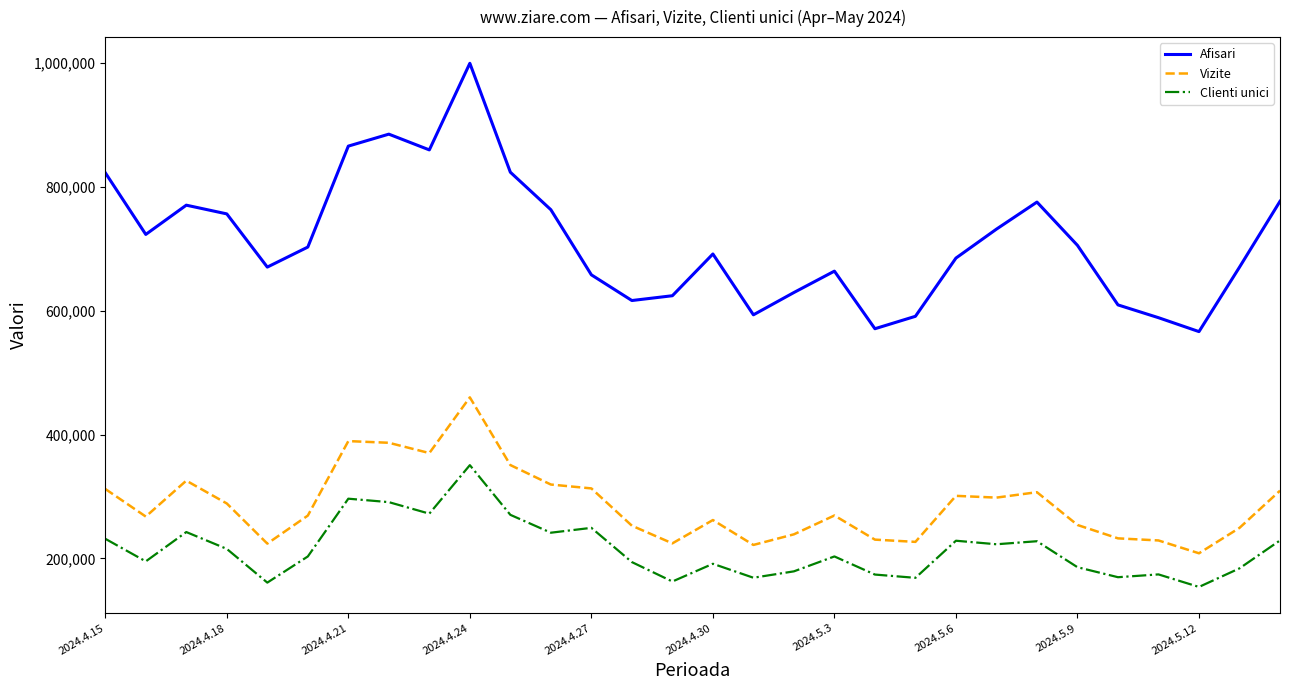

Rank the series by their maximum value, from highest to lowest.

Afisari, Vizite, Clienti unici